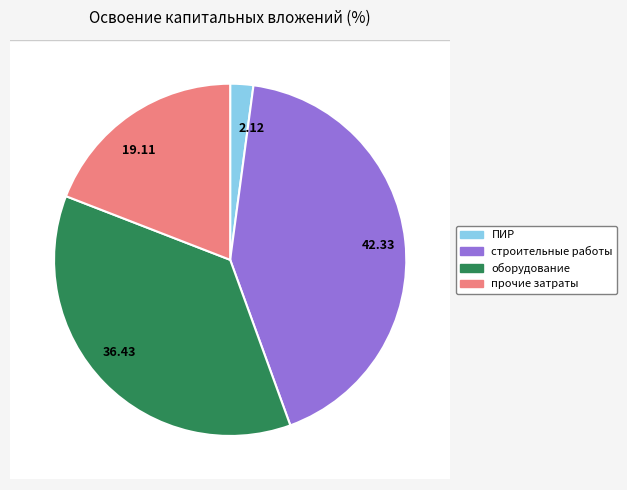

What portion of the pie excludes оборудование?

63.6%